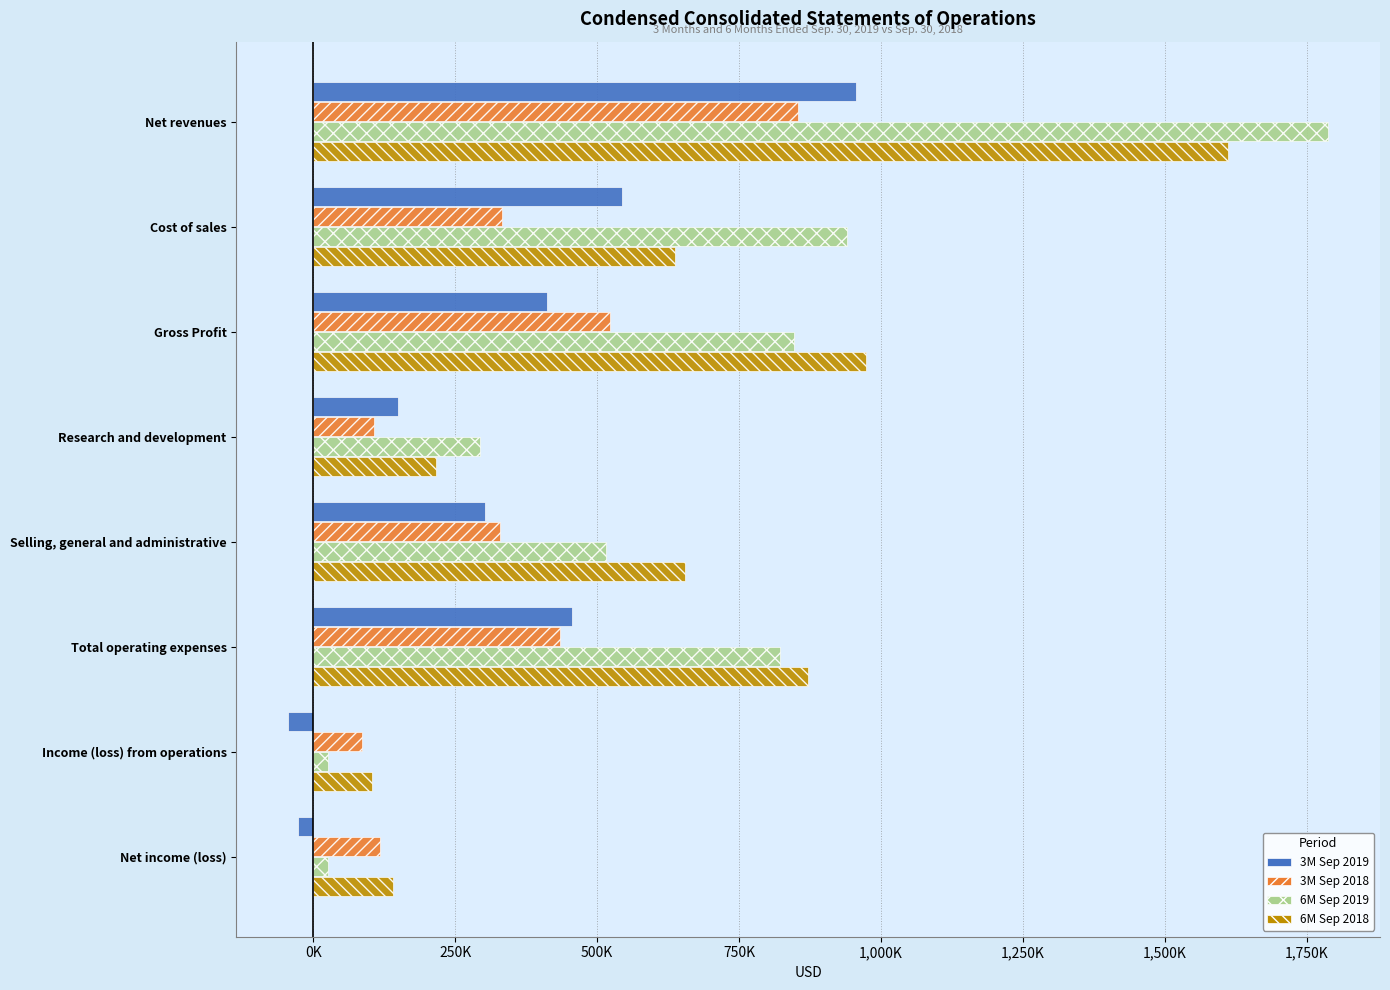

What is the greatest value displayed?

1787612